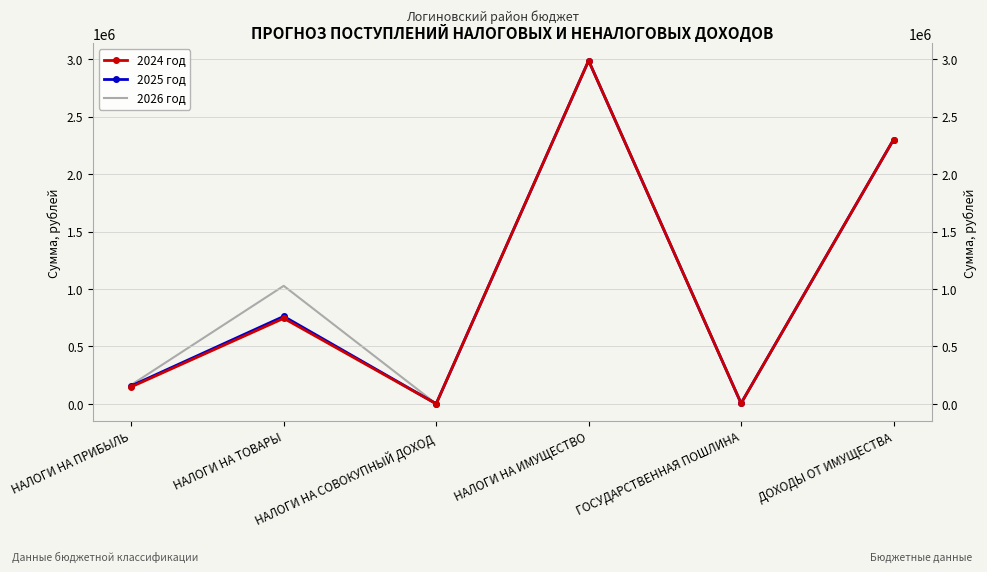

At which category is the sum across all series the highest?

НАЛОГИ НА ИМУЩЕСТВО